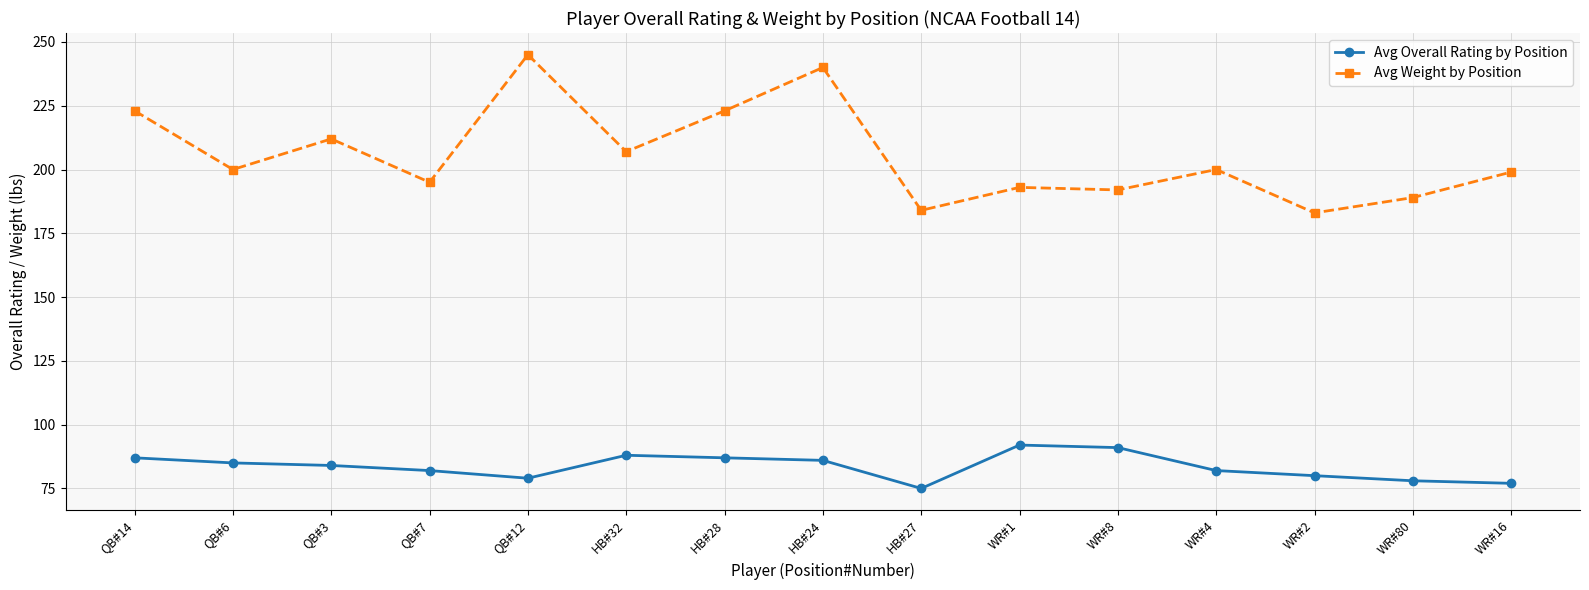

What is the spread (max minus min) of values at WR#16?

122